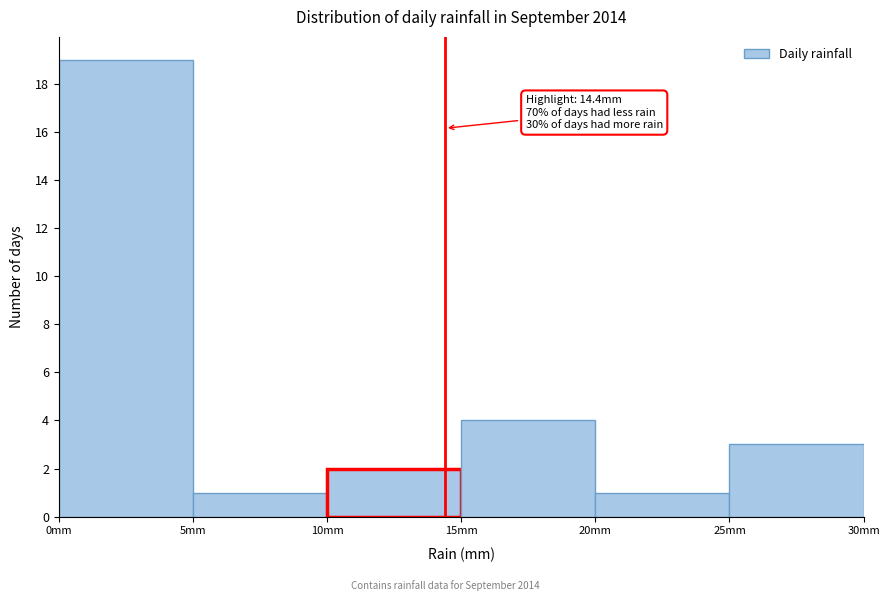

Over which range of the x-axis is the bar tallest?

0 to 5